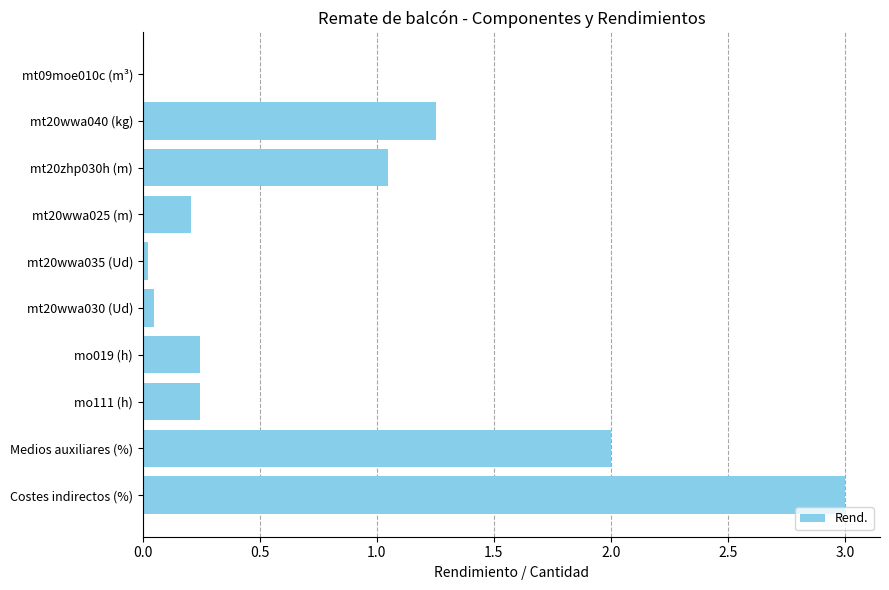

What is the maximum value shown in the chart?

3.0